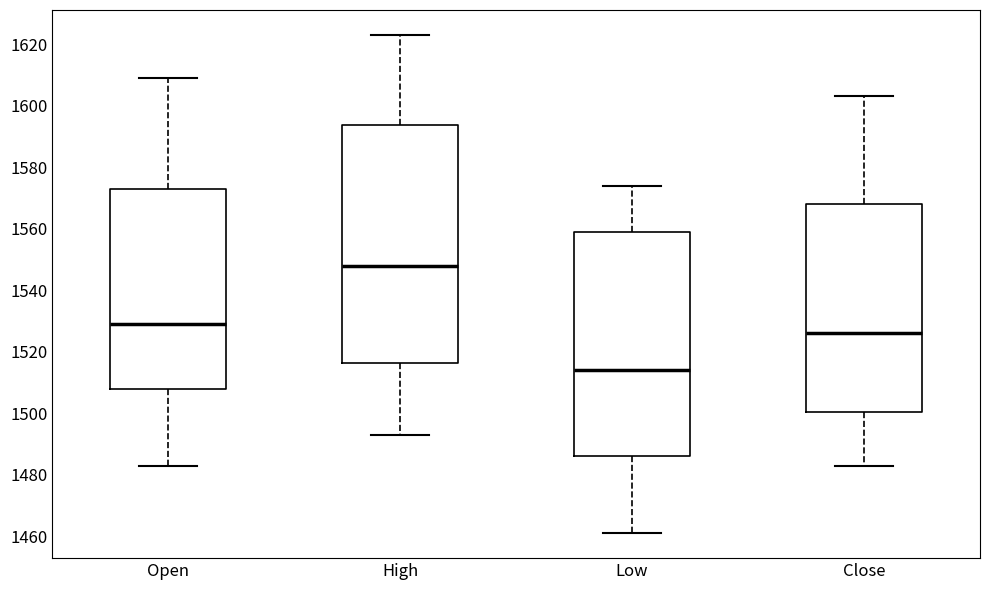

Where does the upper whisker of the box for Open end on the y-axis? The values are not printed on the chart, so give them approximately, as read against the axis.

1610